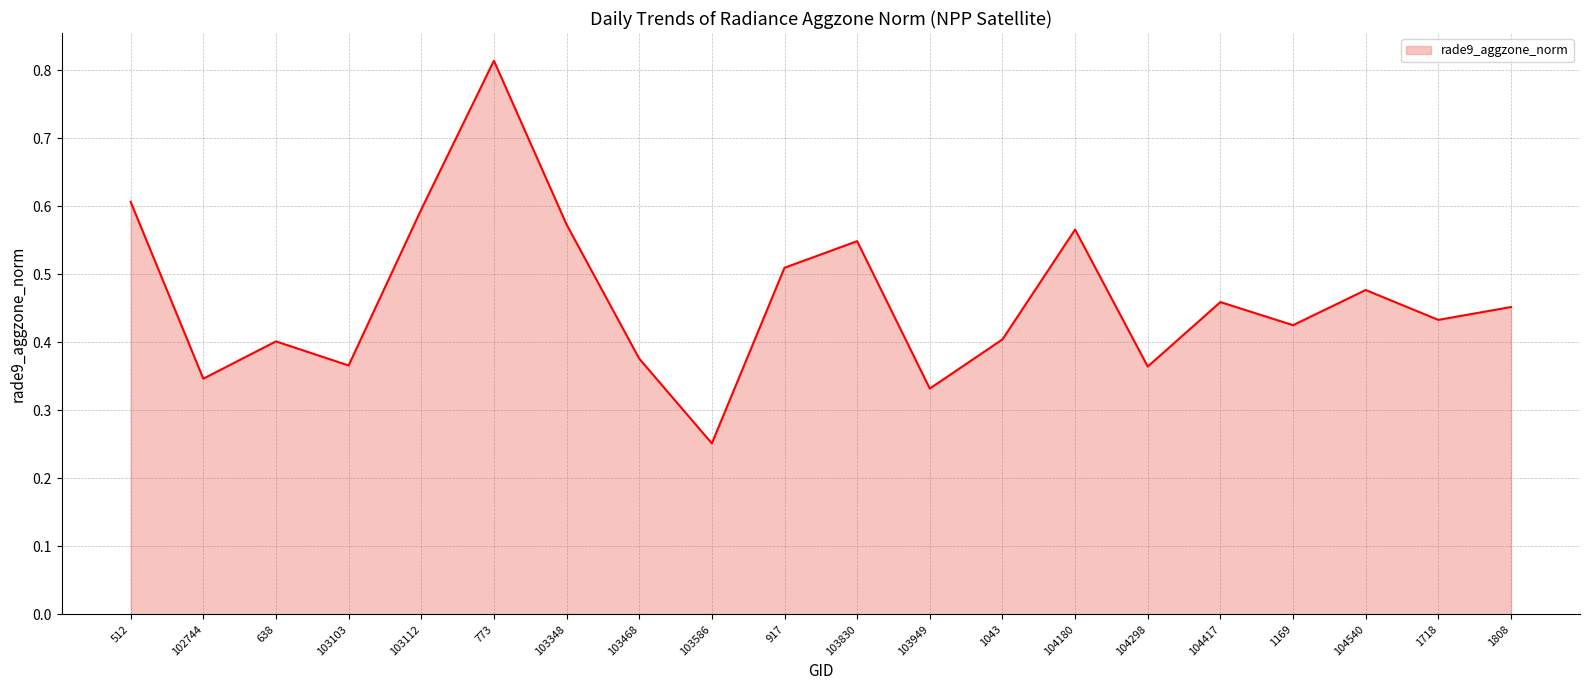

What position from the left is 104540?

18